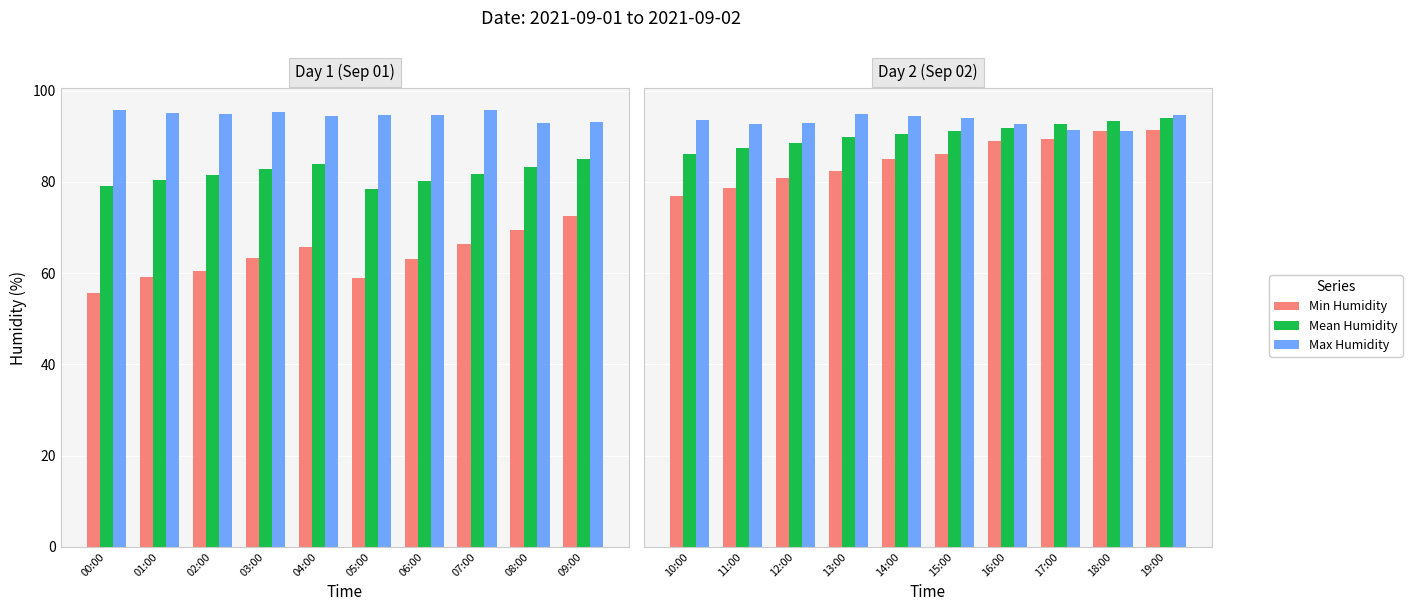

Which series has the largest total across all categories?

Max Humidity